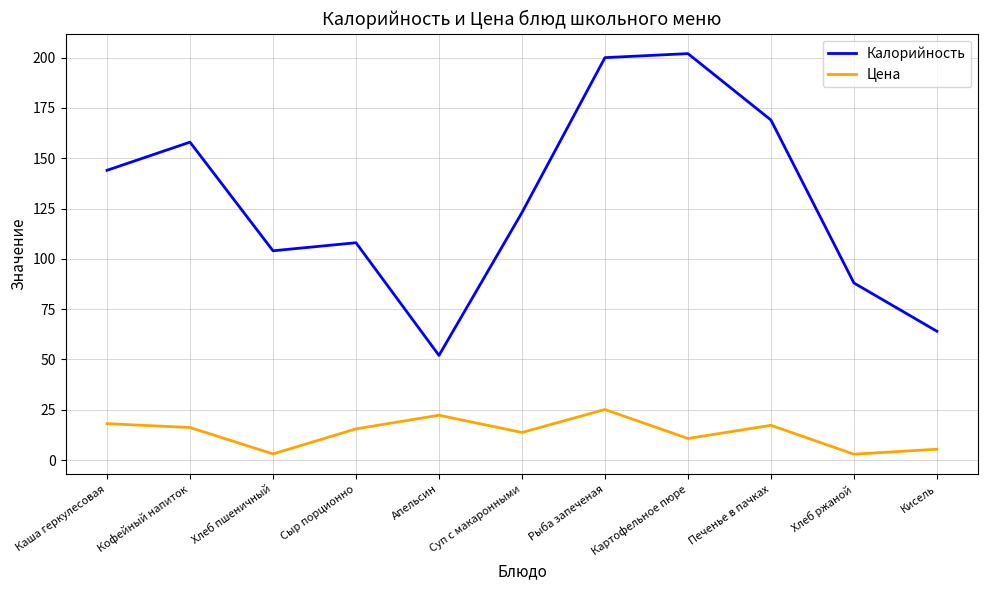

True or false: Цена and Калорийность cross at least once.

False